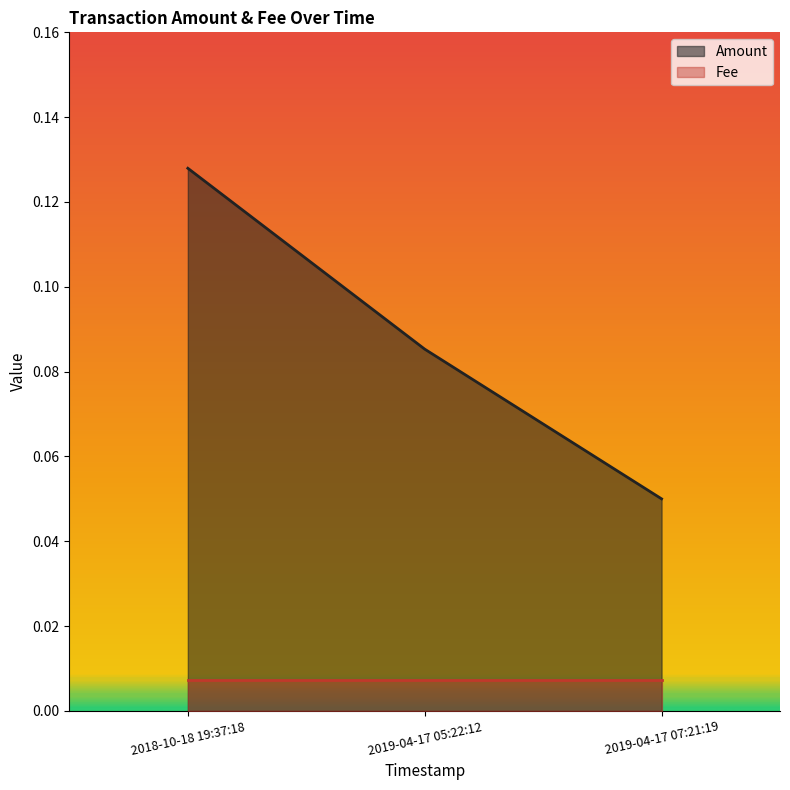

Between 2019-04-17 05:22:12 and 2018-10-18 19:37:18, which is larger?

2018-10-18 19:37:18